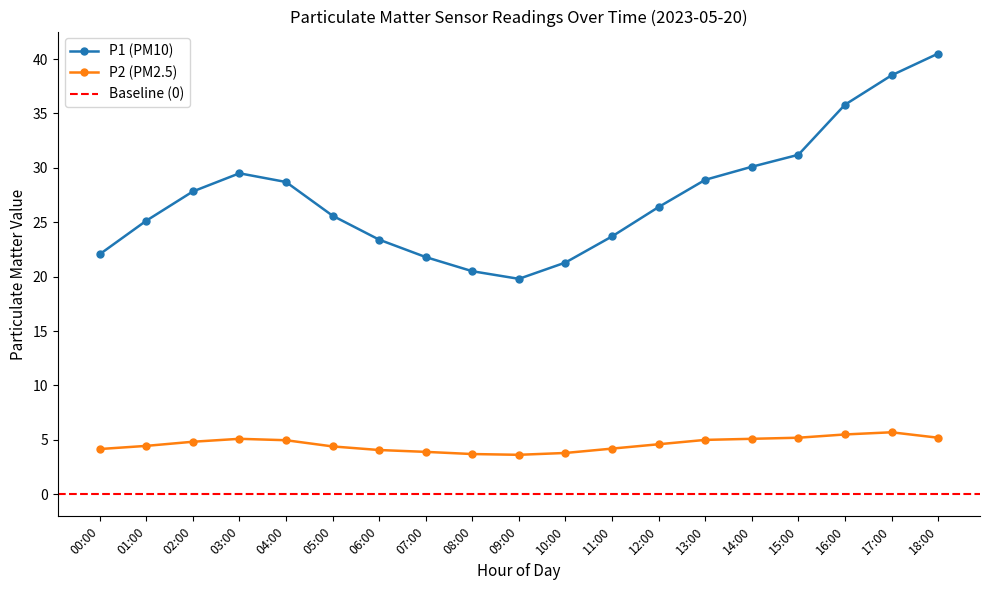

Between 01:00 and 10:00, which is larger?

01:00